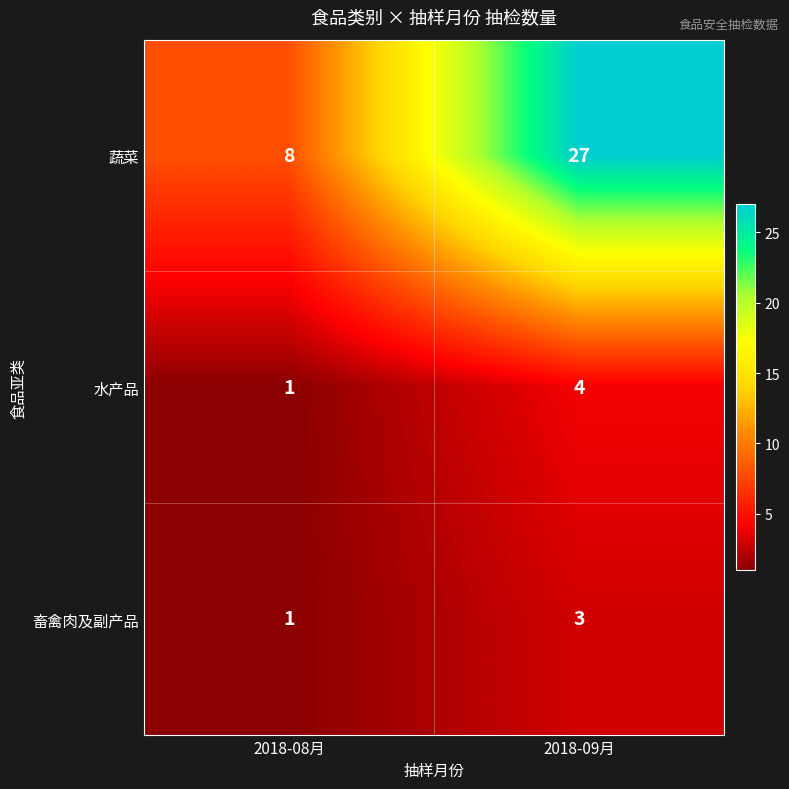

True or false: 蔬菜 has a value of 27 at 2018-09月.

True